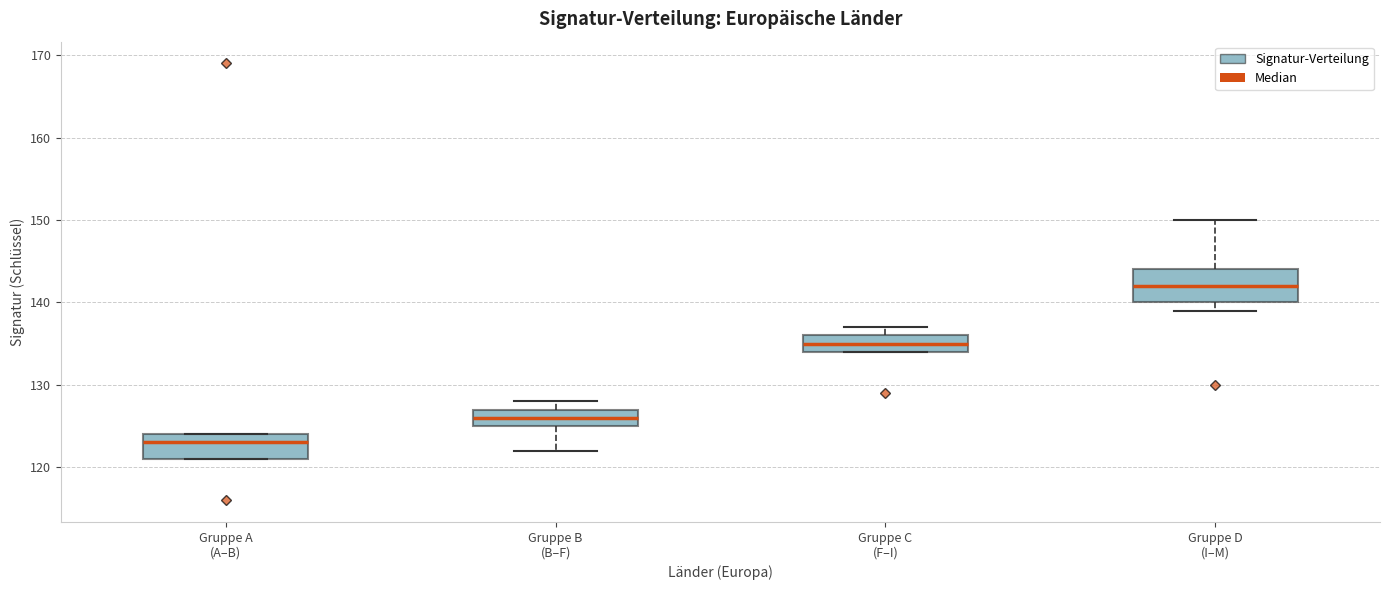

Which box is the tallest, from its lower edge to its upper edge?

Gruppe D (I–M)